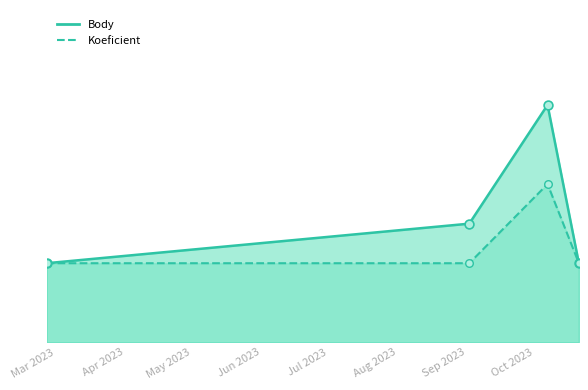

What are all the series names shown in the legend?

Body, Koeficient